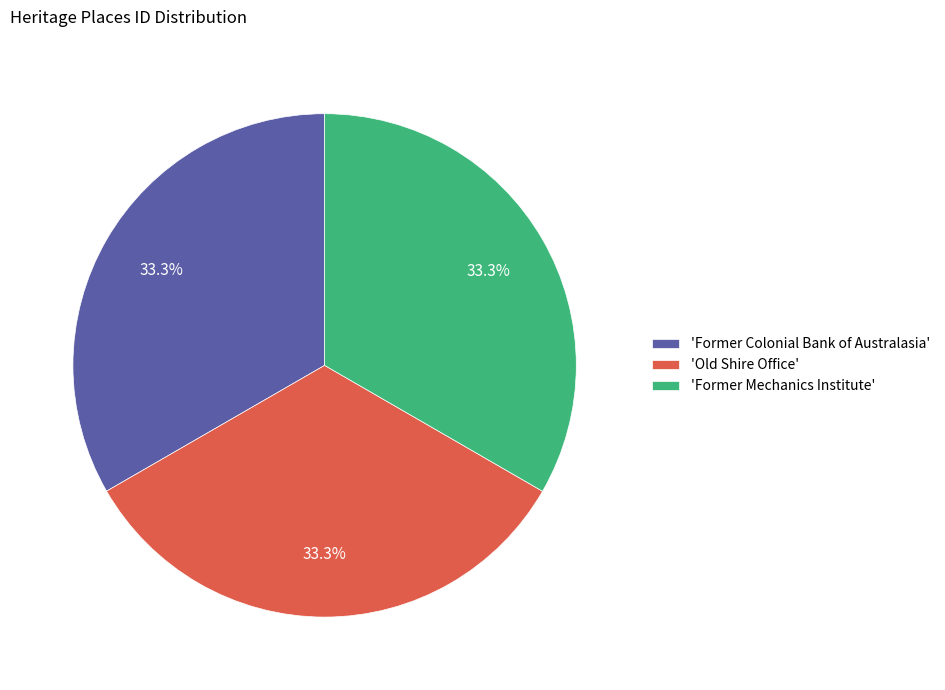

What is the ratio of the value at 'Old Shire Office' to the value at 'Former Mechanics Institute'?

1.0